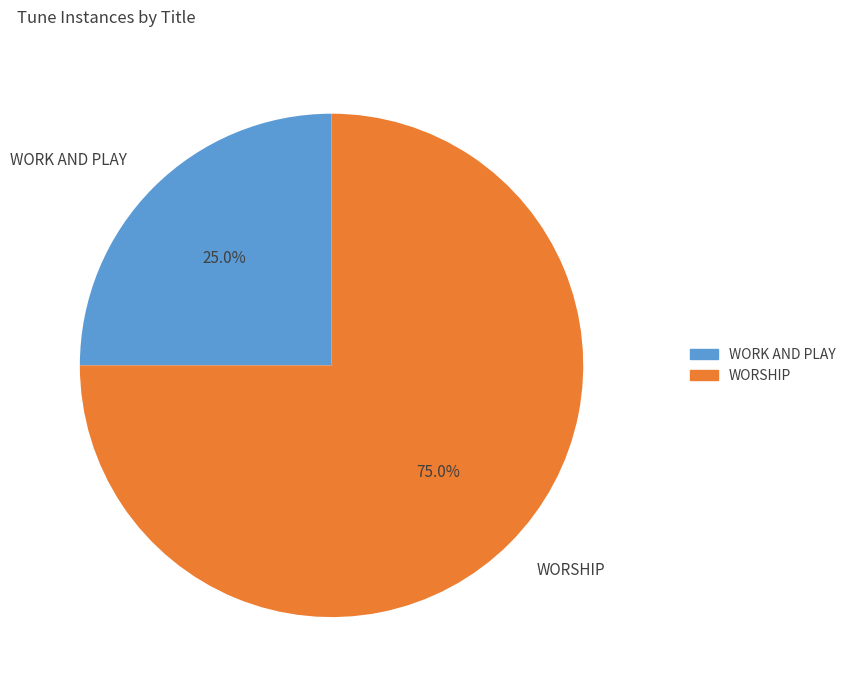

To the nearest percent, what is the combined percentage of WORK AND PLAY and WORSHIP?

100%